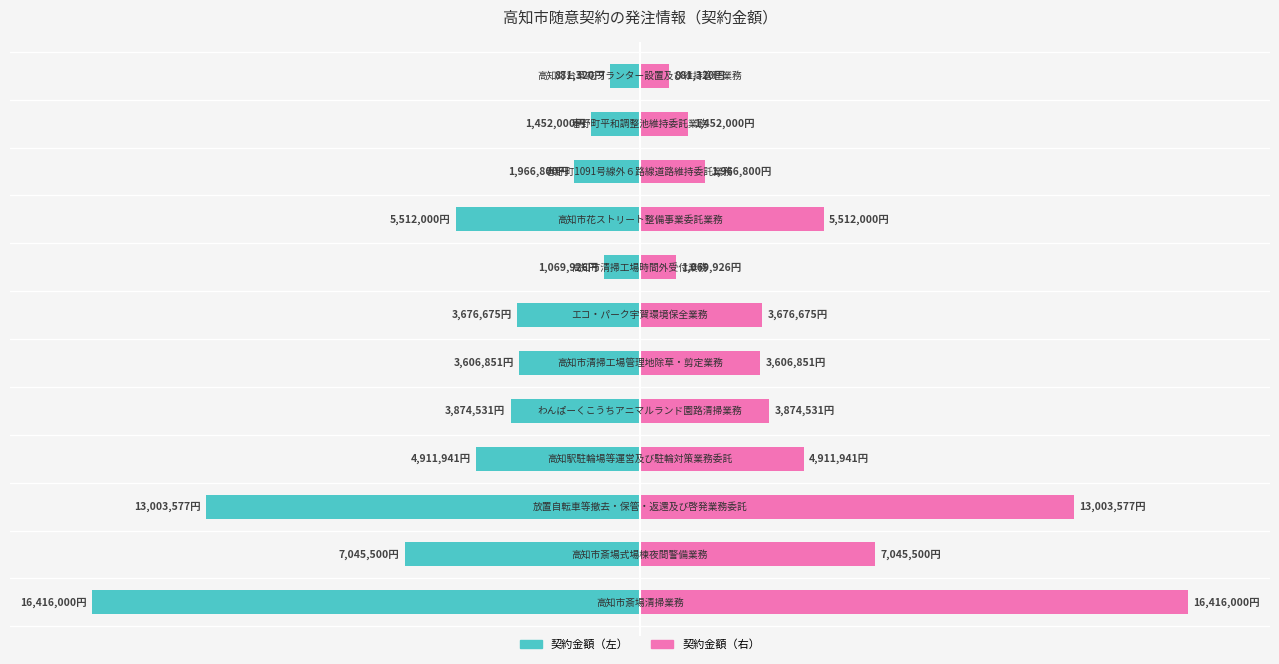

List the series in order of their peak value, lowest first.

契約金額（左）, 契約金額（右）